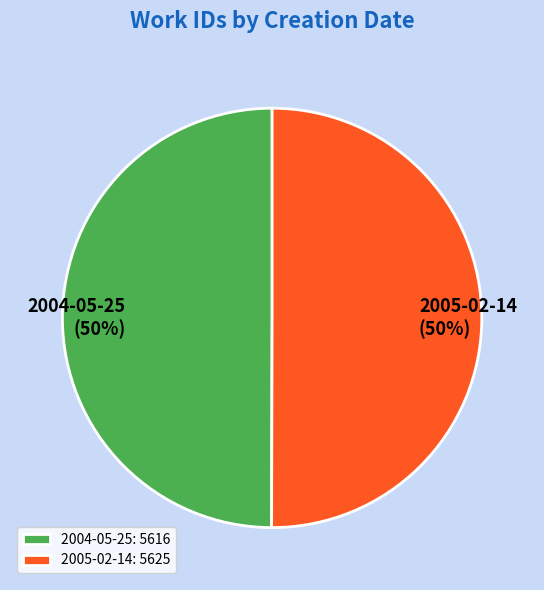

Is it true that 2004-05-25 is 38% of the pie?

False